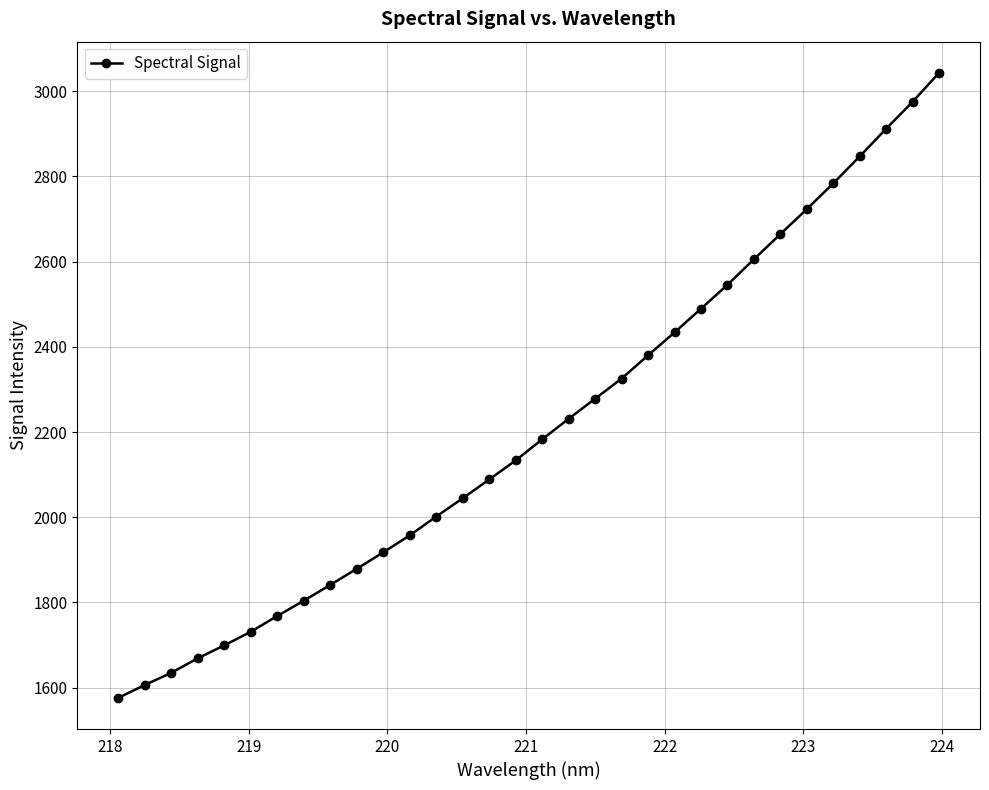

What is the smallest value displayed?

1576.1